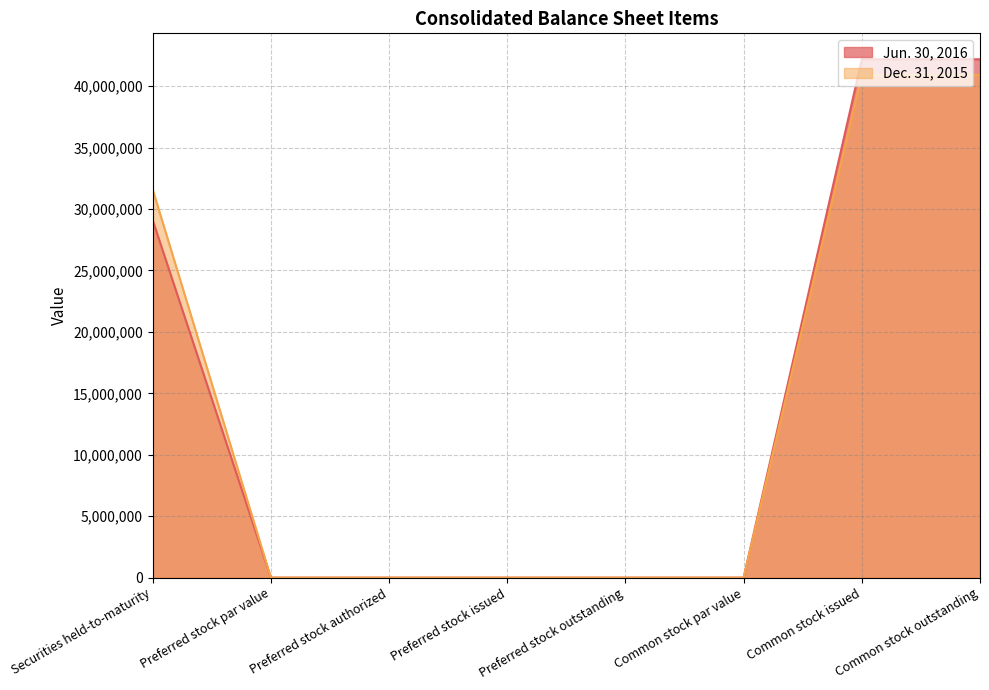

How many lines are shown in the chart?

2